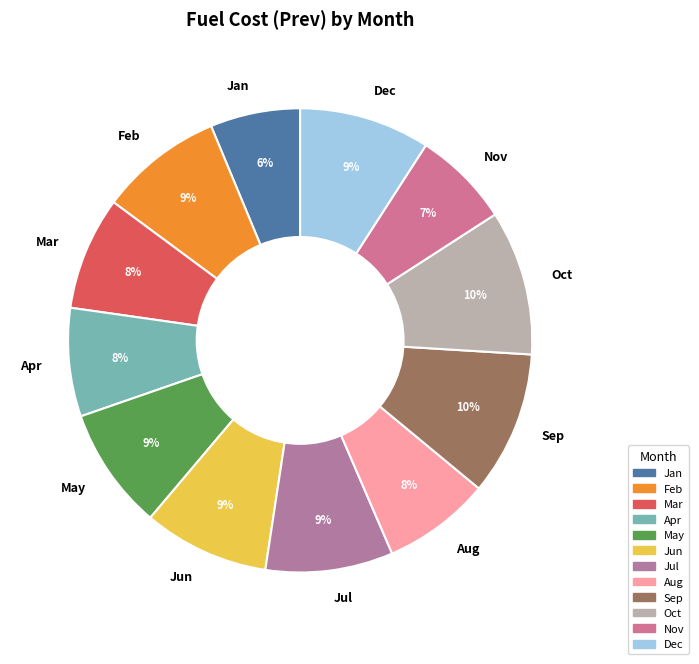

To the nearest percent, what portion does Aug represent?

8%